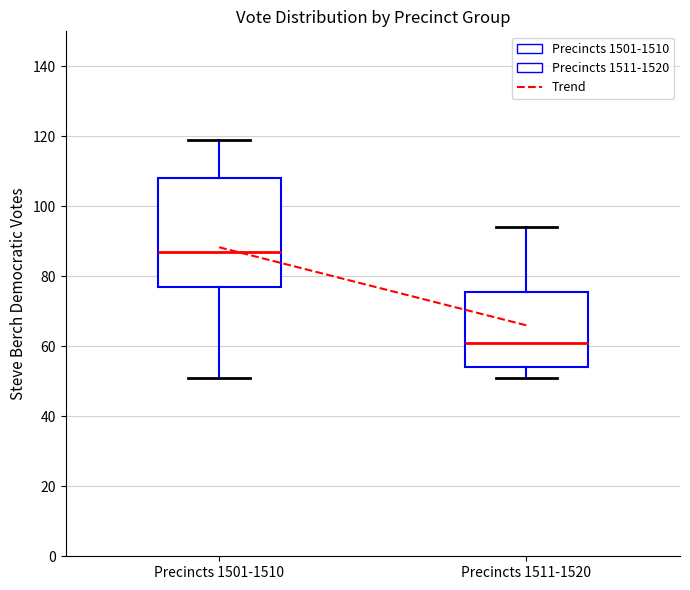

Comparing the boxes themselves (not the whiskers), which one is the tallest?

Precincts 1501-1510